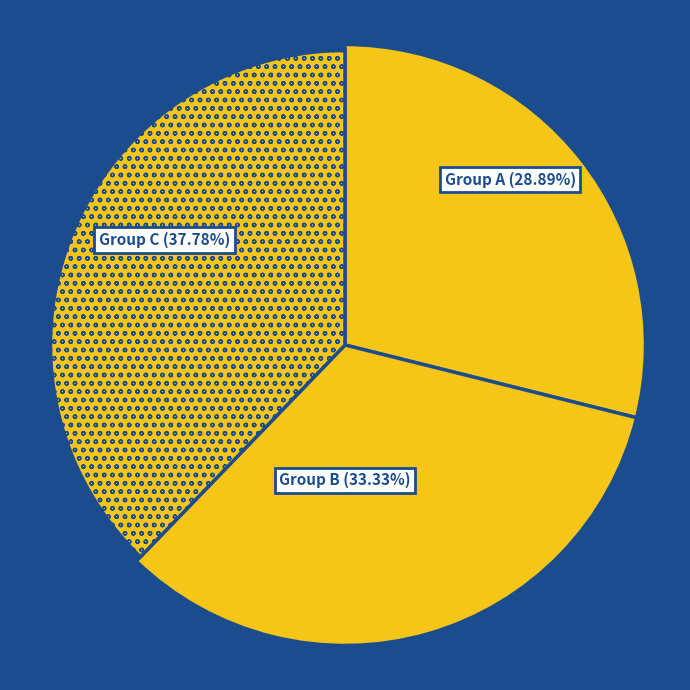

Which slice is the smallest?

1